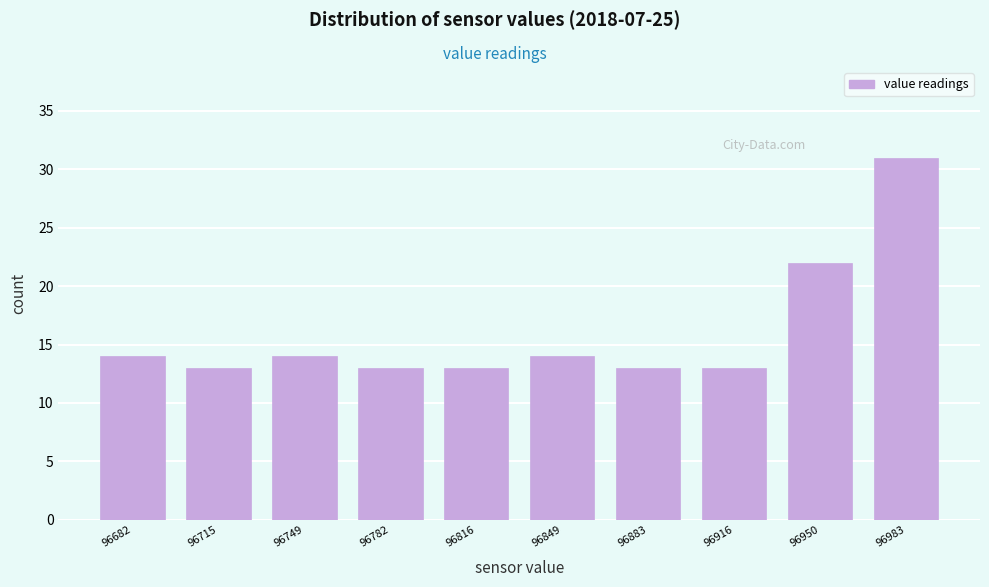

Reading left to right, list every bar in this chart as the range it spans on the x-axis followed by its height. Neither the bar edges nor the heights are printed on the chart, so give them approximately, as read against the axes.

96665 to 96700: 14
96700 to 96730: 13
96730 to 96765: 14
96765 to 96800: 13
96800 to 96830: 13
96830 to 96865: 14
96865 to 96900: 13
96900 to 96935: 13
96935 to 96965: 22
96965 to 97000: 31